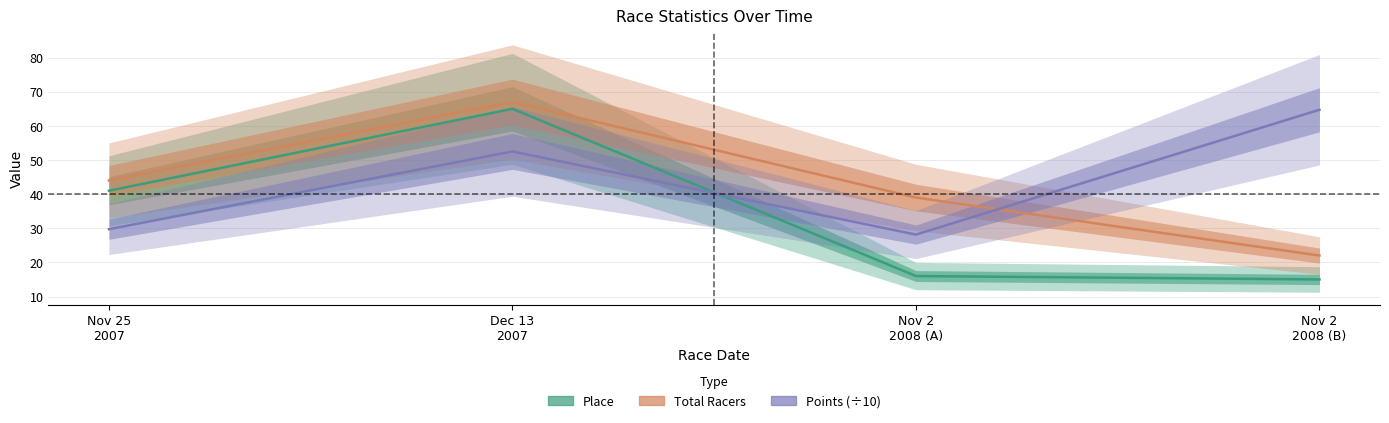

What value does the Place series have at Dec 13
2007?

65.0